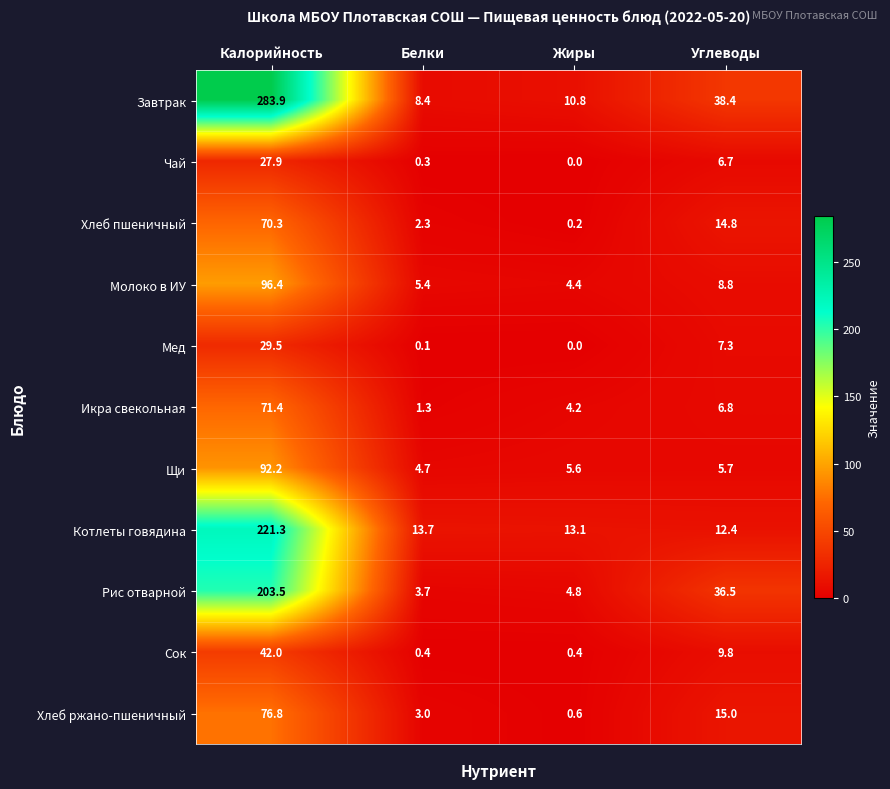

Where does the Сок series first go above 9?

Калорийность